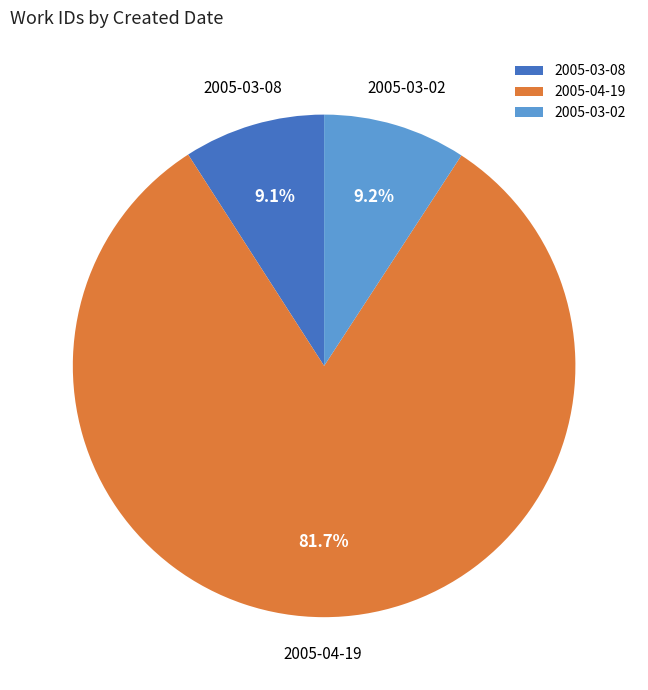

To the nearest percent, what is the average slice percentage?

33%